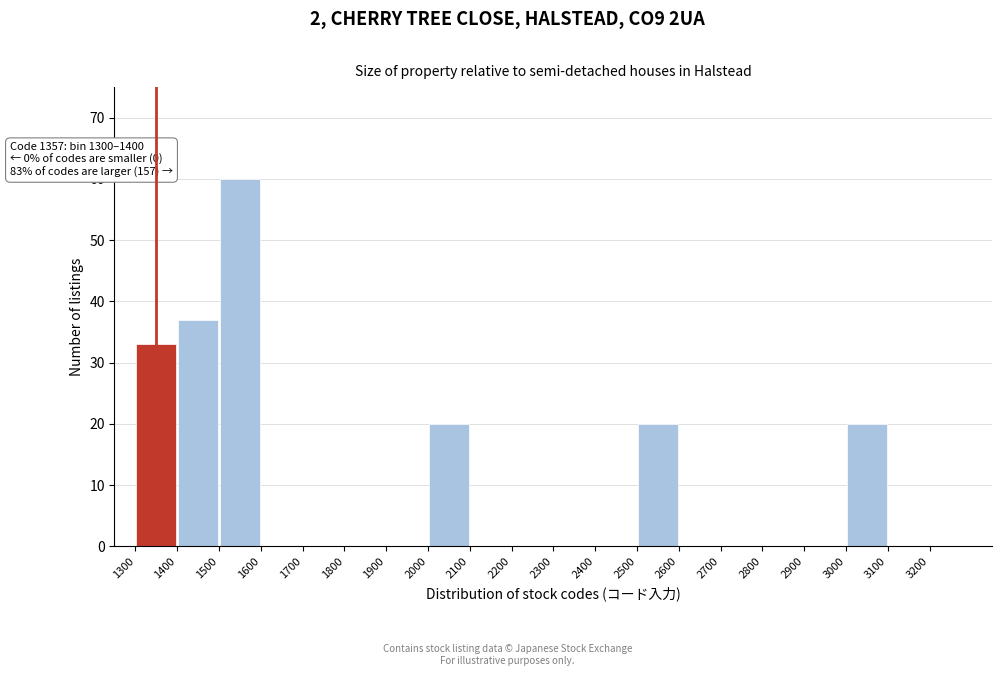

Over which range of the x-axis is the bar tallest?

1500 to 1600